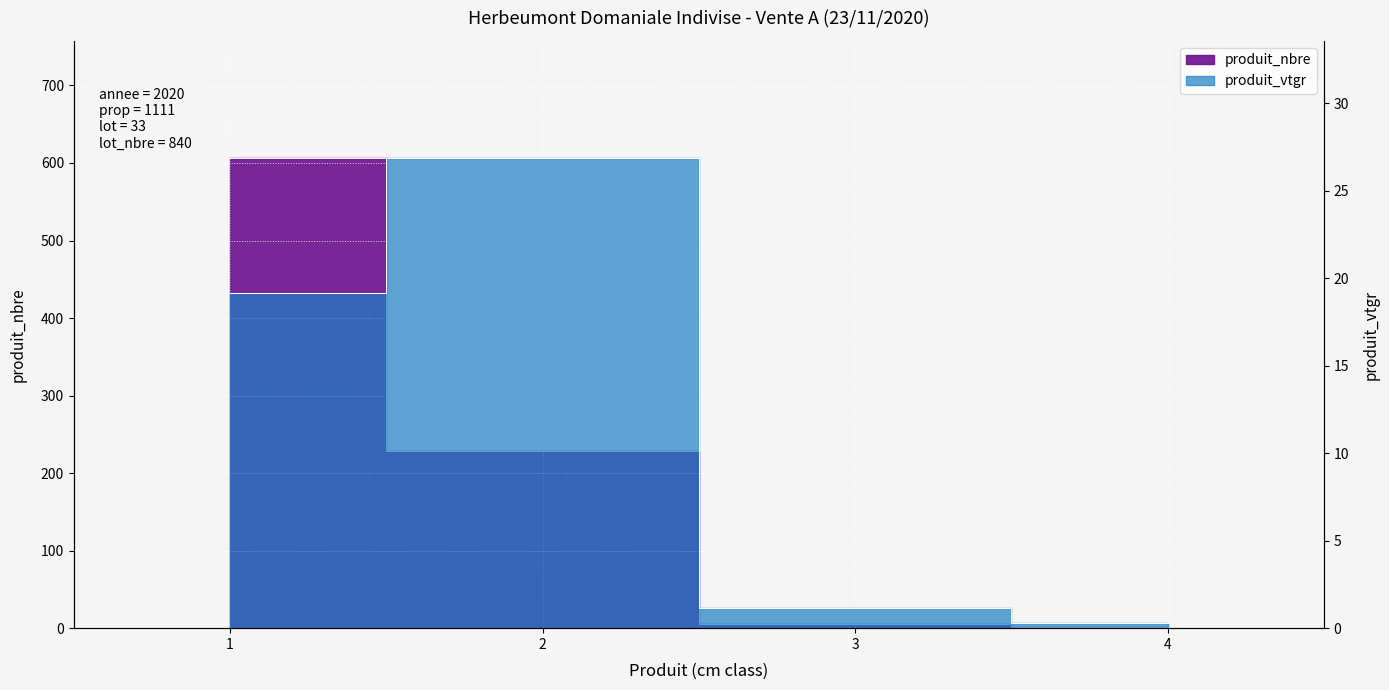

The produit_nbre series shows 5.0 at 3. True or false?

True